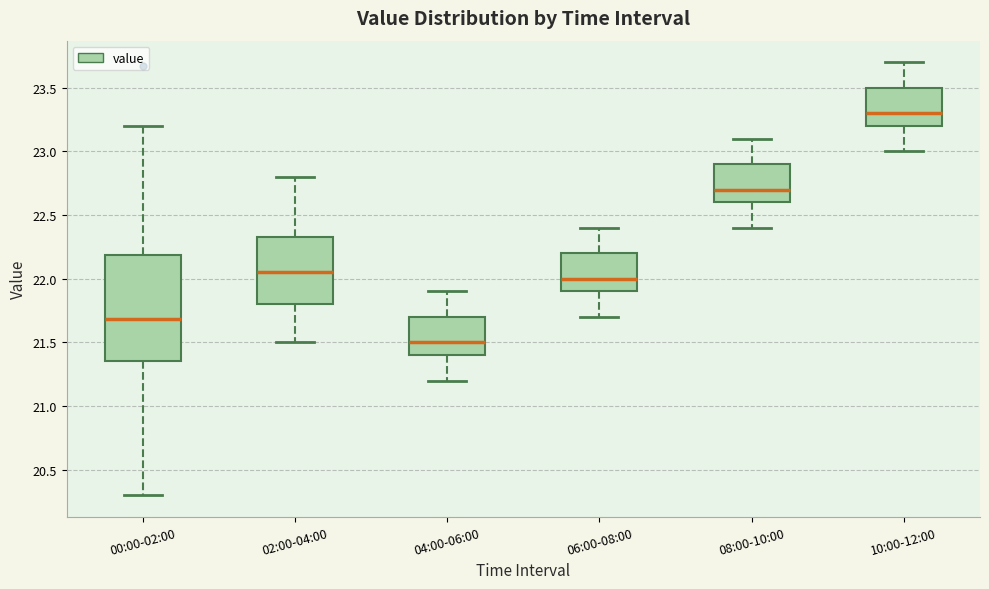

Where is the upper edge of the box for 02:00-04:00 on the y-axis? The values are not printed on the chart, so give them approximately, as read against the axis.

22.35